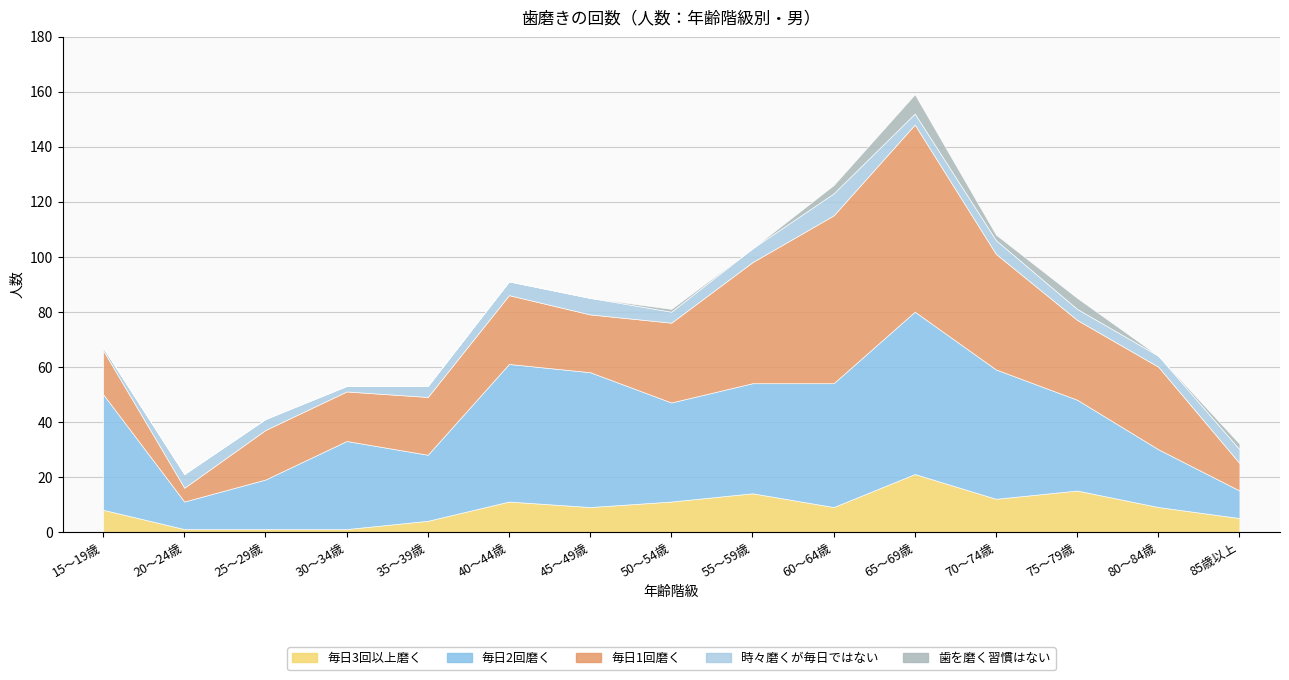

What is the total value across all series at 80～84歳?

64